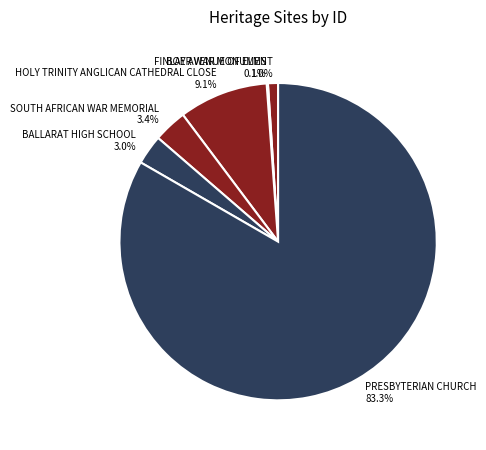

To the nearest percent, what is the difference between the BOER WAR MONUMENT and PRESBYTERIAN CHURCH slice percentages?

82%